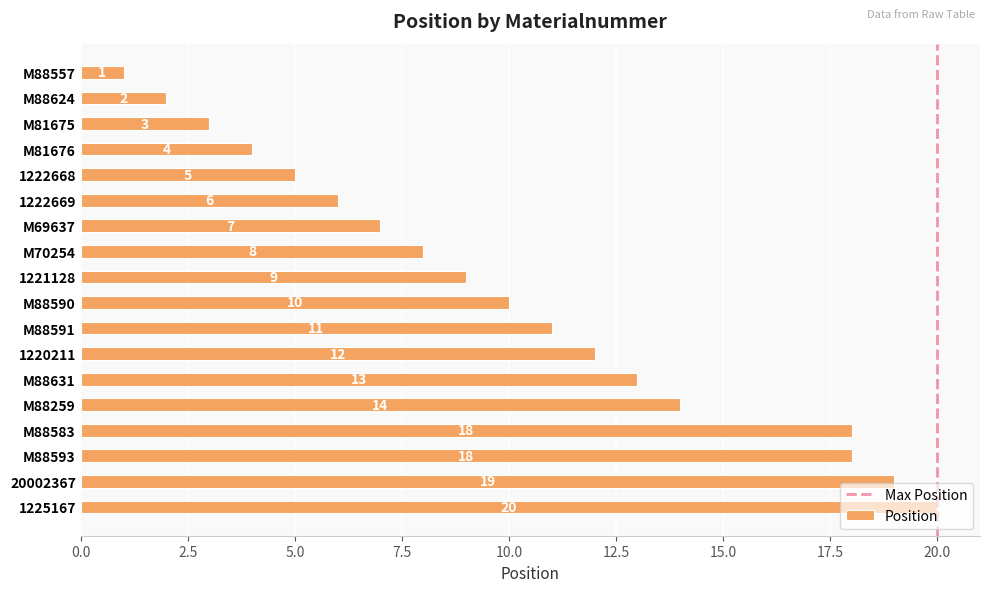

The chart shows a value of 8 at M70254. True or false?

True